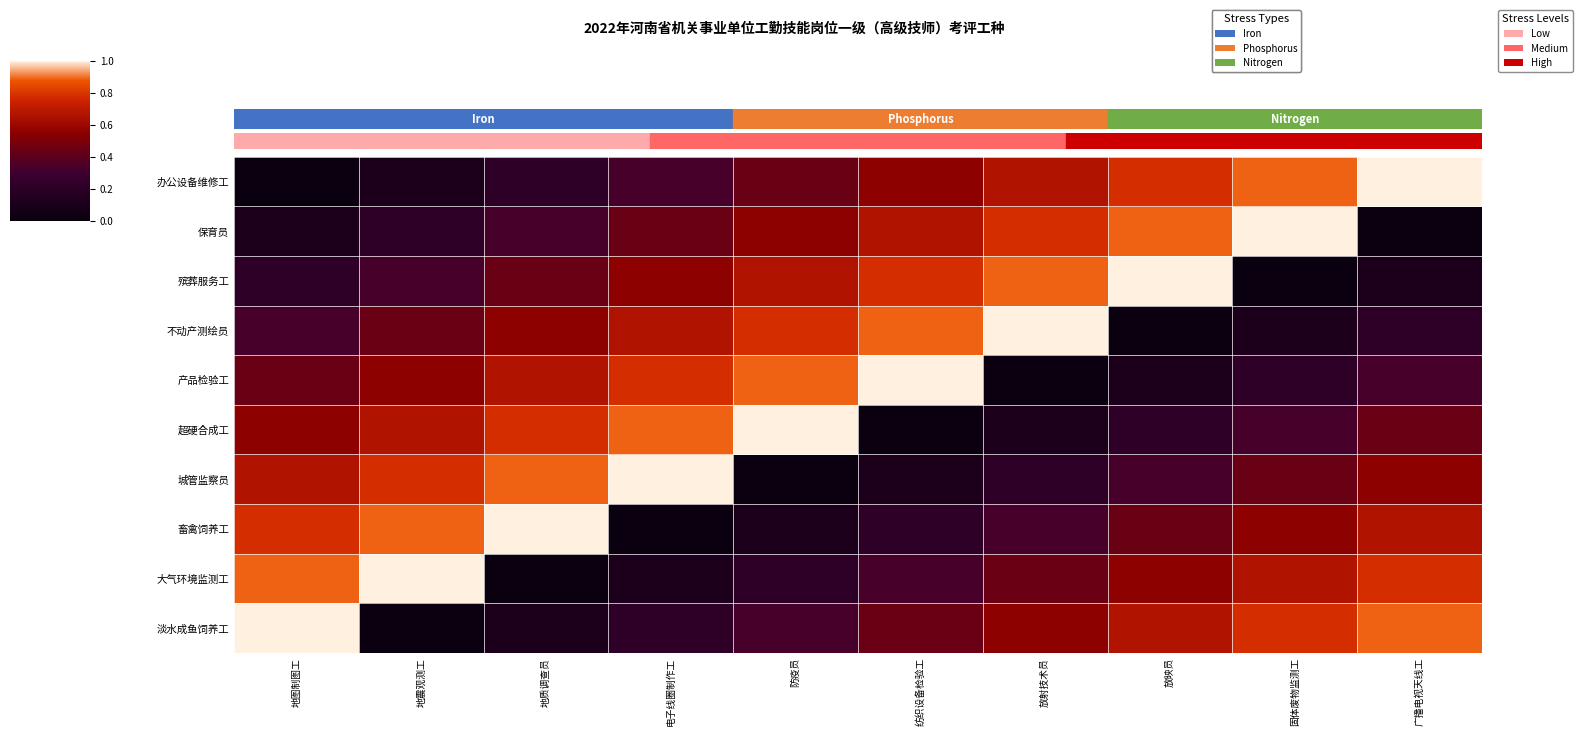

Between 放映员 and 地质调查员, which is larger?

放映员